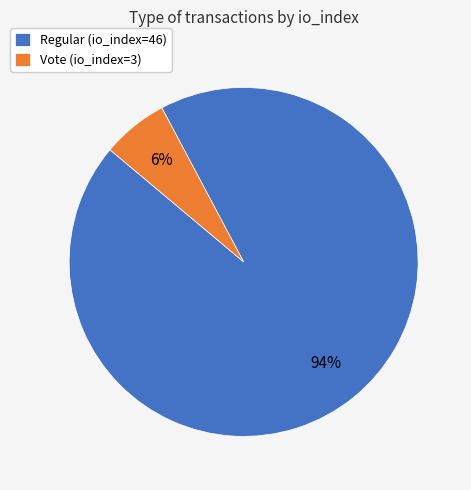

To the nearest percent, what portion does Vote (io_index=3) represent?

6%